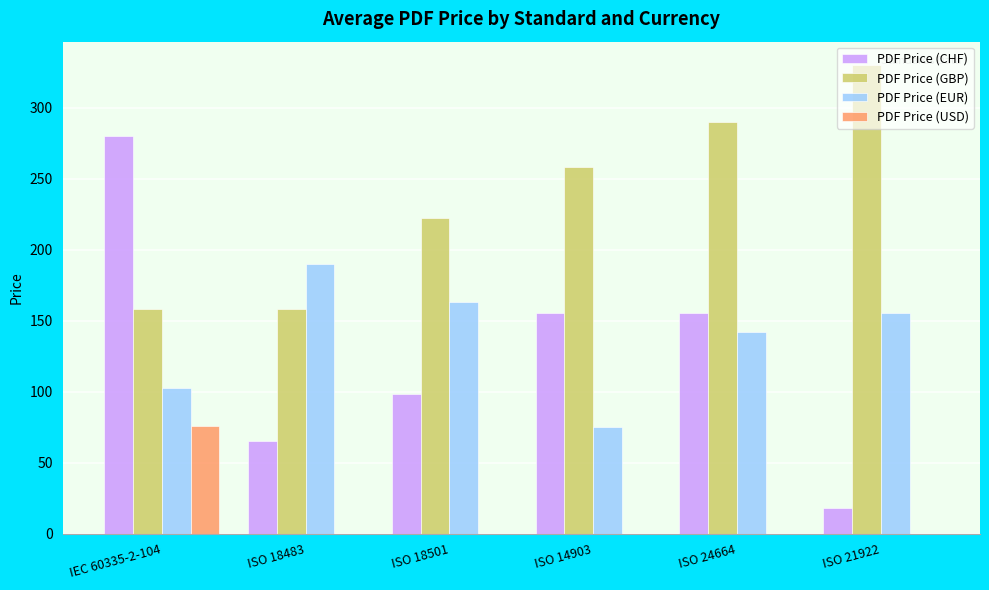

Is the value of PDF Price (CHF) at ISO 18483 greater than the value of PDF Price (GBP) at ISO 21922?

No